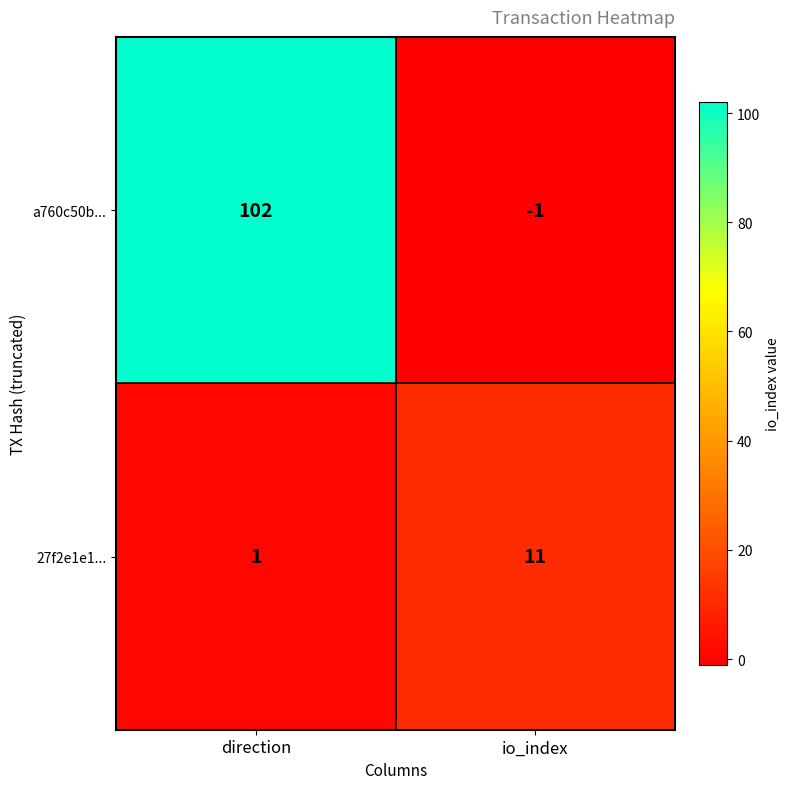

Rank the series at direction from highest to lowest value.

a760c50b..., 27f2e1e1...